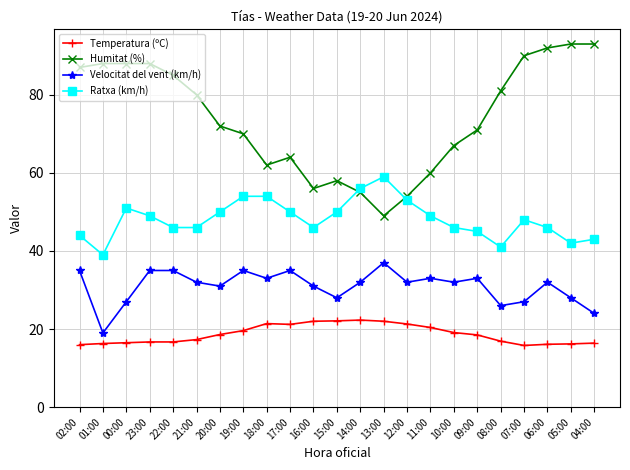

List the series in order of their peak value, highest first.

Humitat (%), Ratxa (km/h), Velocitat del vent (km/h), Temperatura (ºC)